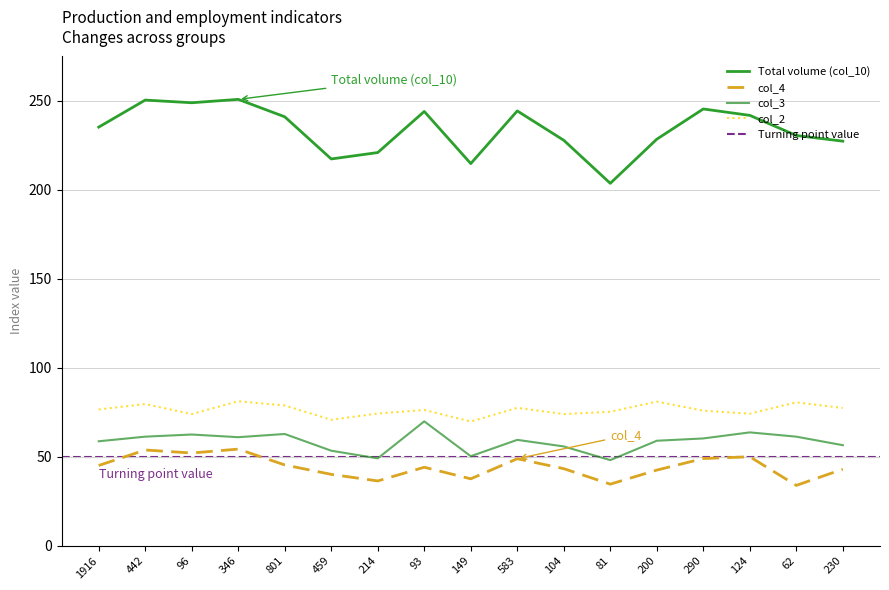

The col_4 series shows 15.9 at 81. True or false?

False